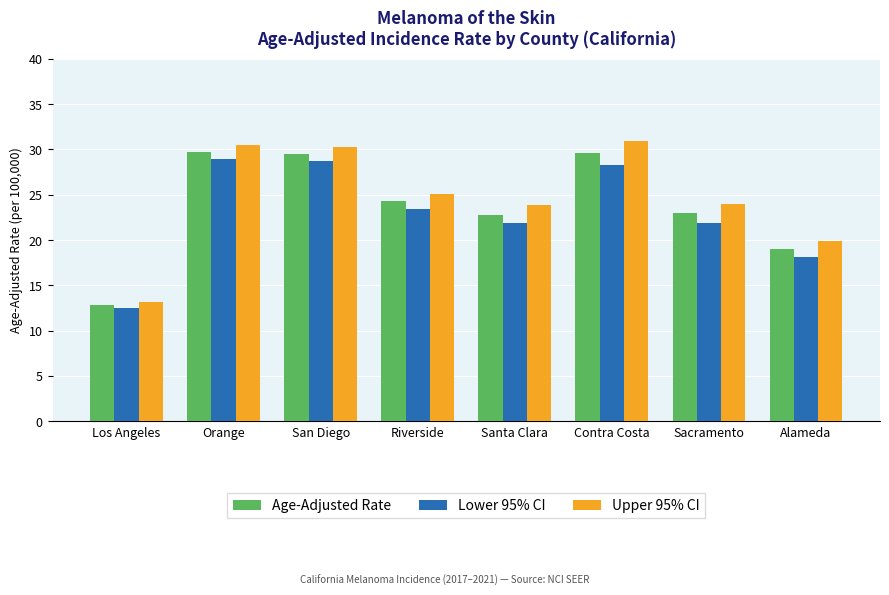

Which series has the largest total across all categories?

Upper 95% CI